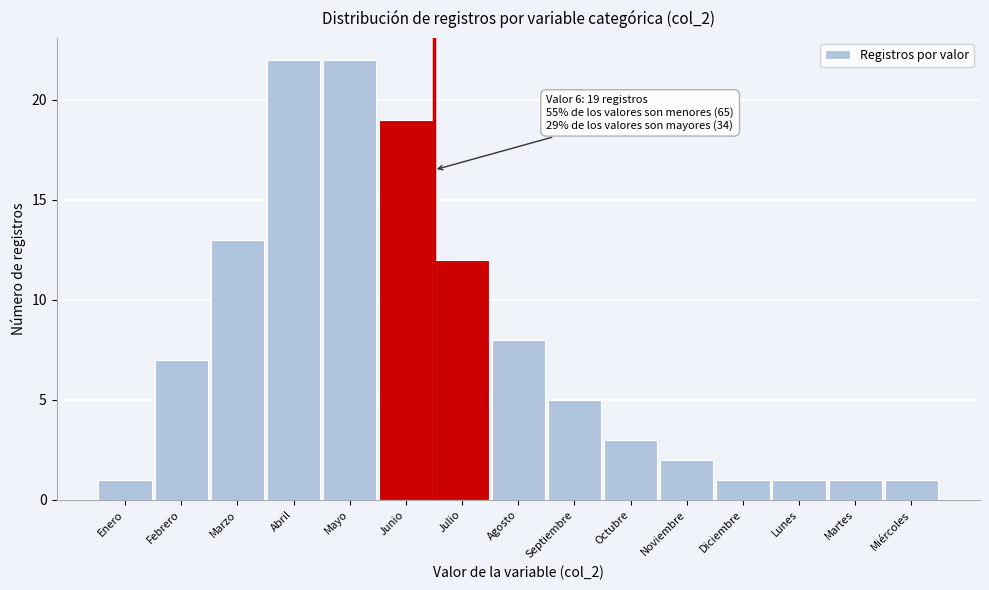

Reading left to right, what are all the values shown in this chart?

Enero=1	Febrero=7	Marzo=13	Abril=22	Mayo=22	Junio=19	Julio=12	Agosto=8	Septiembre=5	Octubre=3	Noviembre=2	Diciembre=1	Lunes=1	Martes=1	Miércoles=1